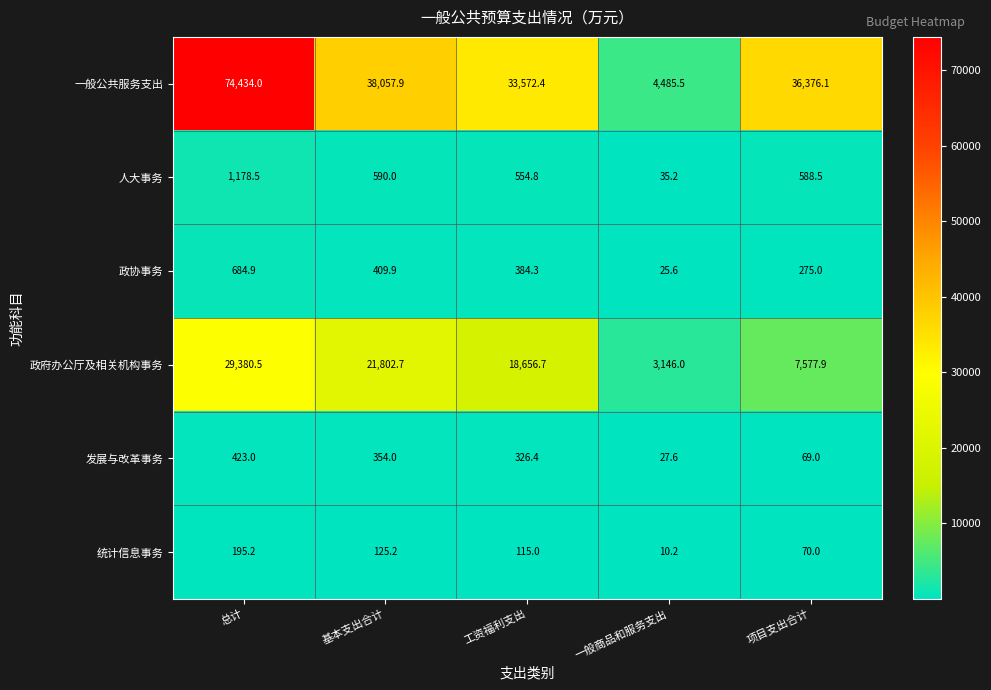

What is the spread (max minus min) of values at 工资福利支出?

33457.4